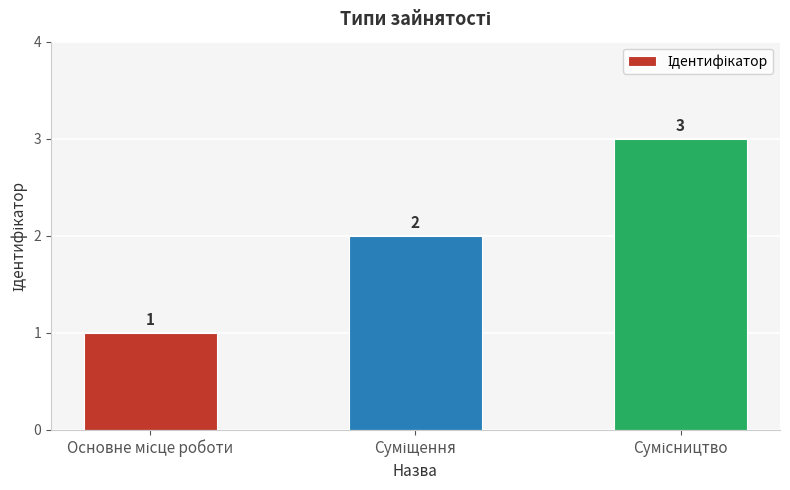

How many values are between 1 and 3?

3